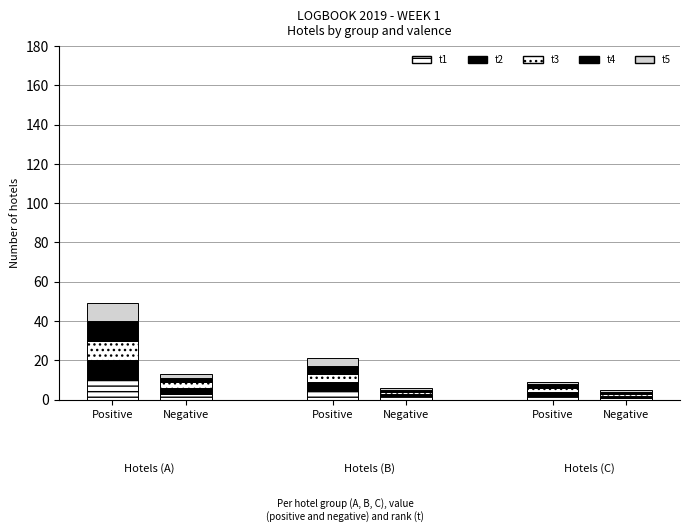

Are the bars grouped side by side (vs. stacked)?

No